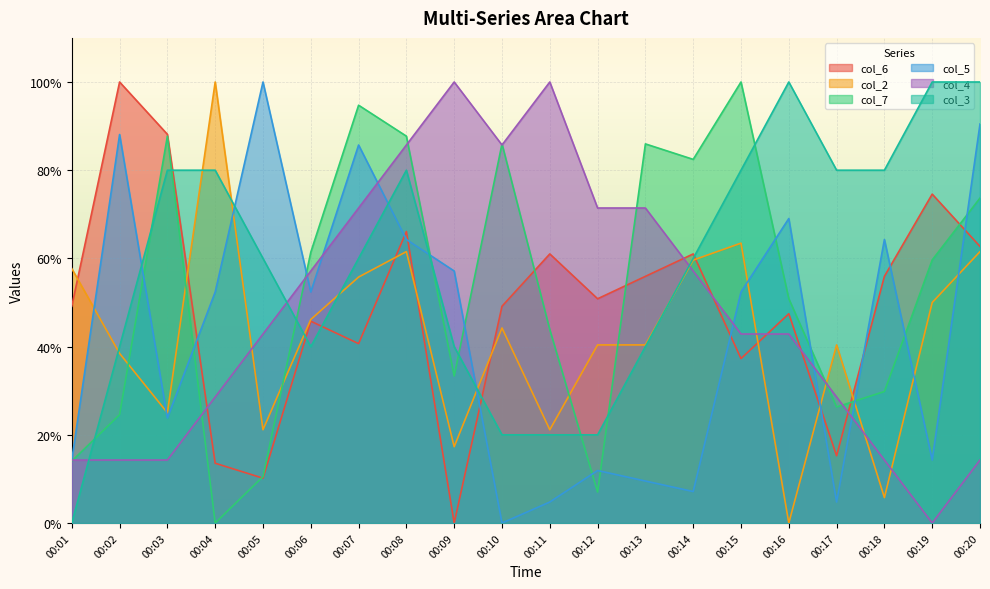

The col_5 series shows 14.3 at 00:01. True or false?

True